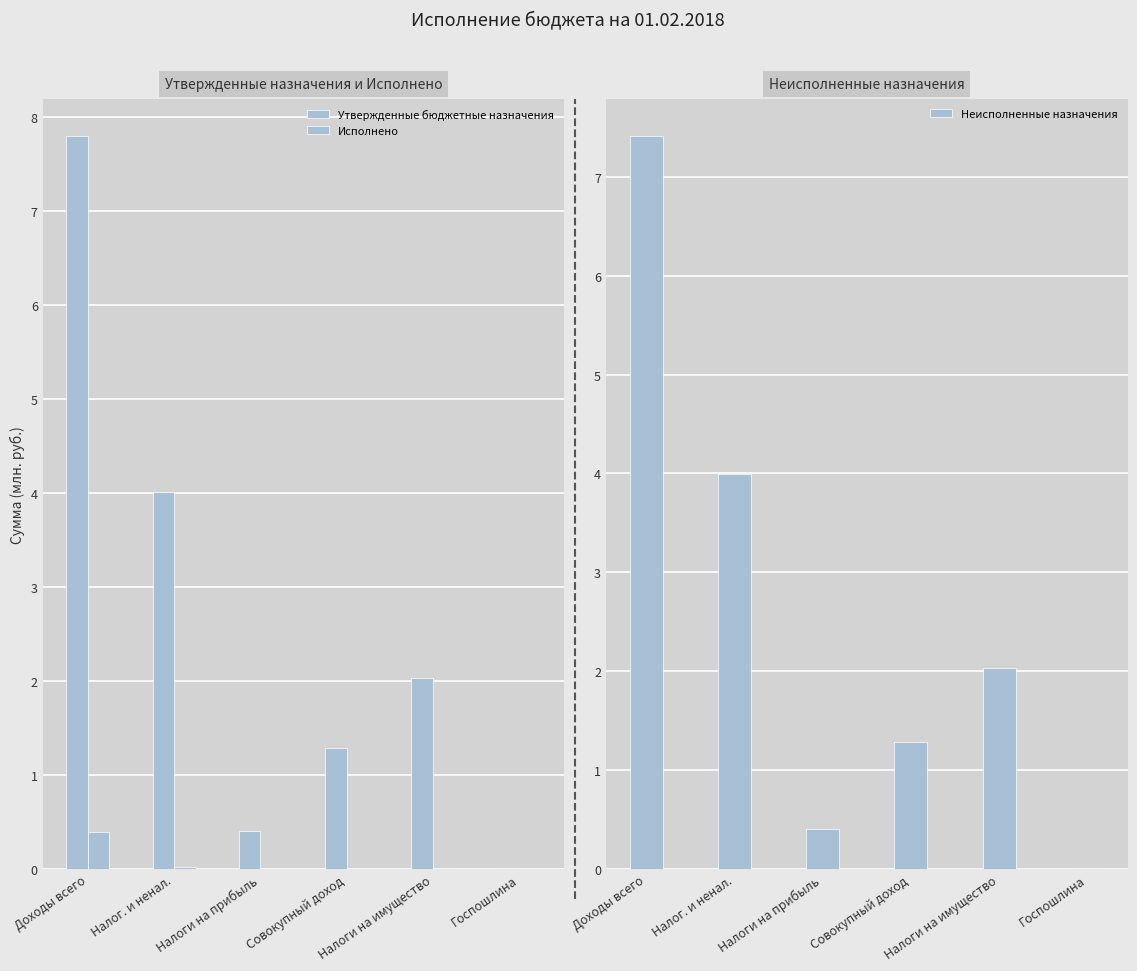

Does the chart contain stacked bars?

No